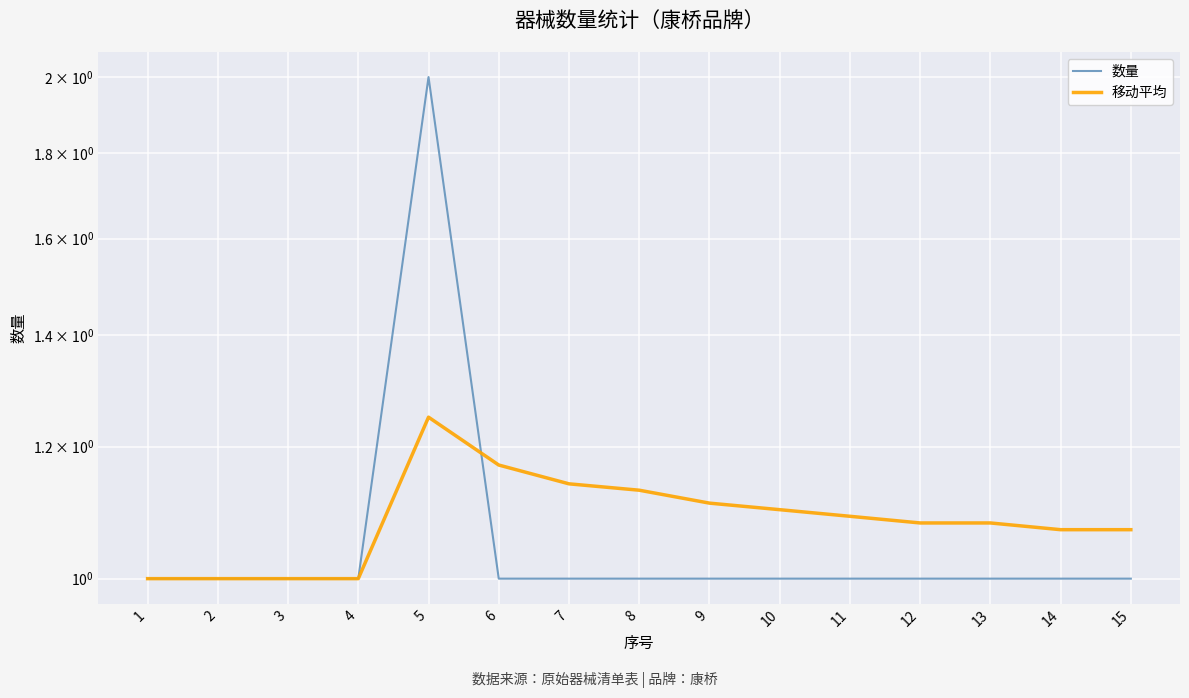

Rank the series by their maximum value, from lowest to highest.

移动平均, 数量